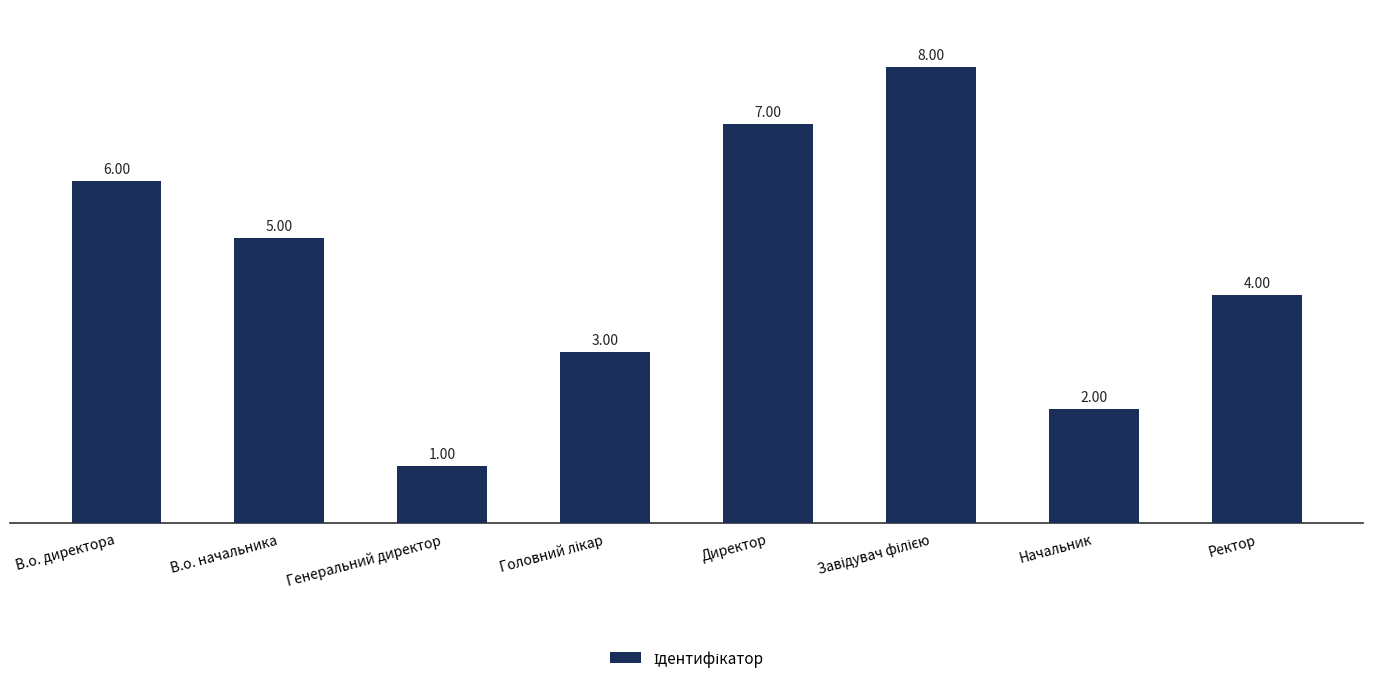

What is the difference between the values at Генеральний директор and Начальник?

1